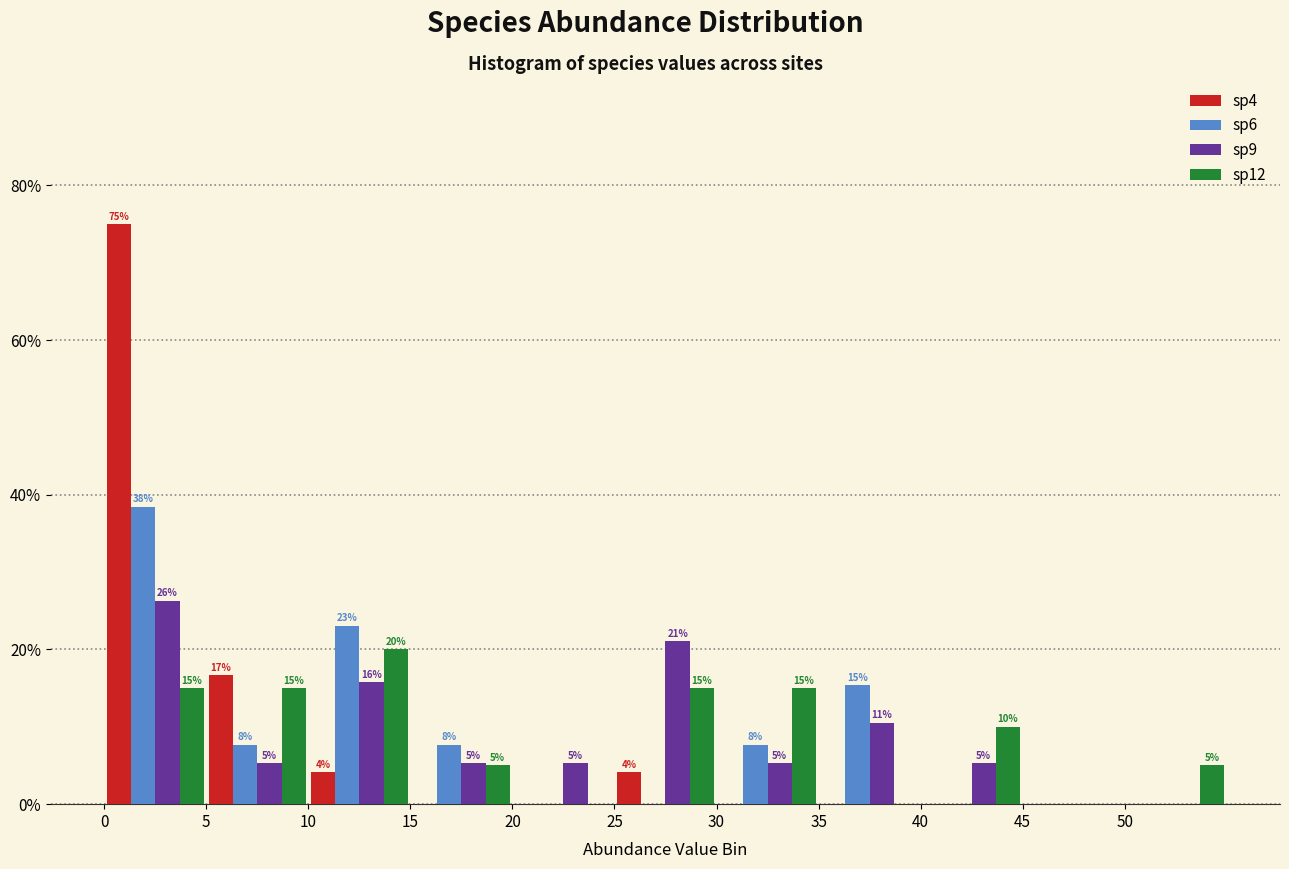

In the sp9 series, which range on the x-axis has the tallest bar?

0 to 5